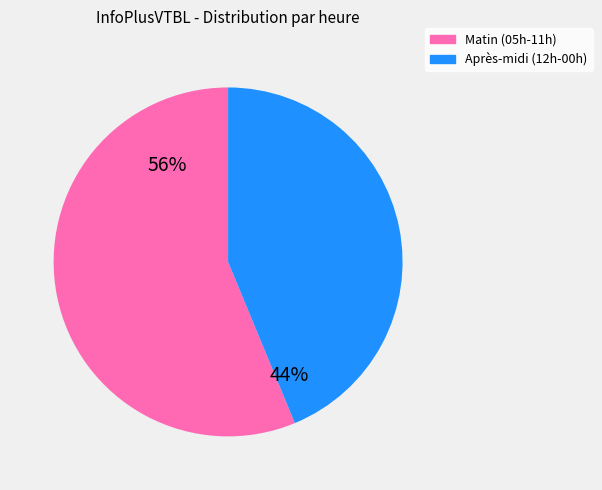

Is the sum of Après-midi (12h-00h) and Matin (05h-11h) greater than half?

Yes